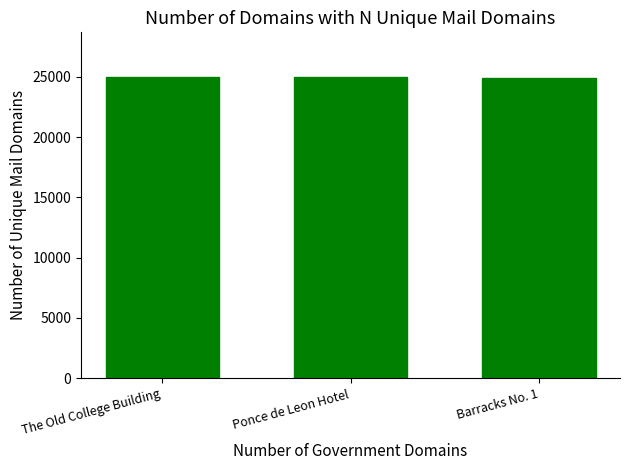

What position from the right is The Old College Building?

3